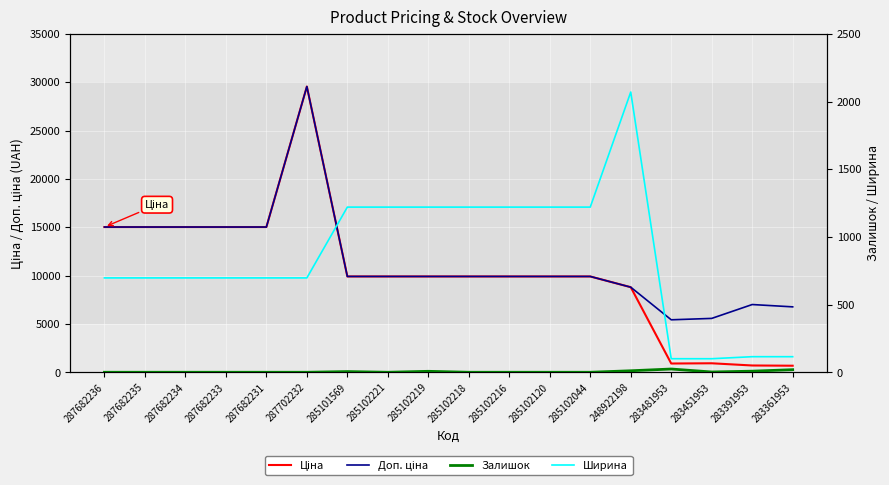

At 285102219, list the series in order from smallest to largest.

Залишок, Ширина, Ціна, Доп. ціна